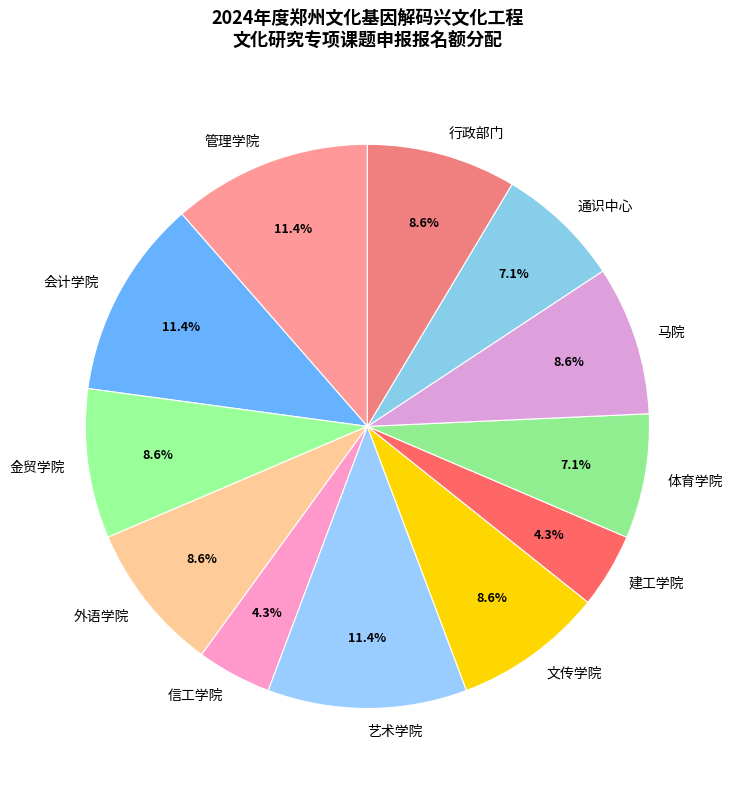

To the nearest percent, what is the difference between the 管理学院 and 通识中心 slice percentages?

4%